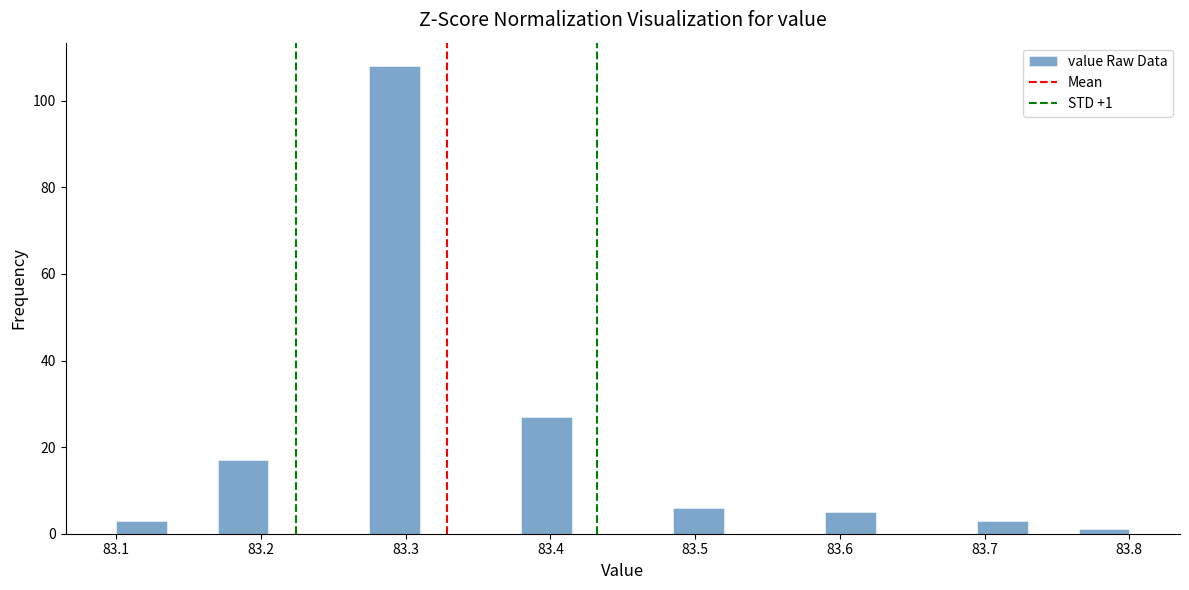

Around what value on the x-axis is the tallest bar? Give the approximate position of its centre, as read against the axis.

83.29